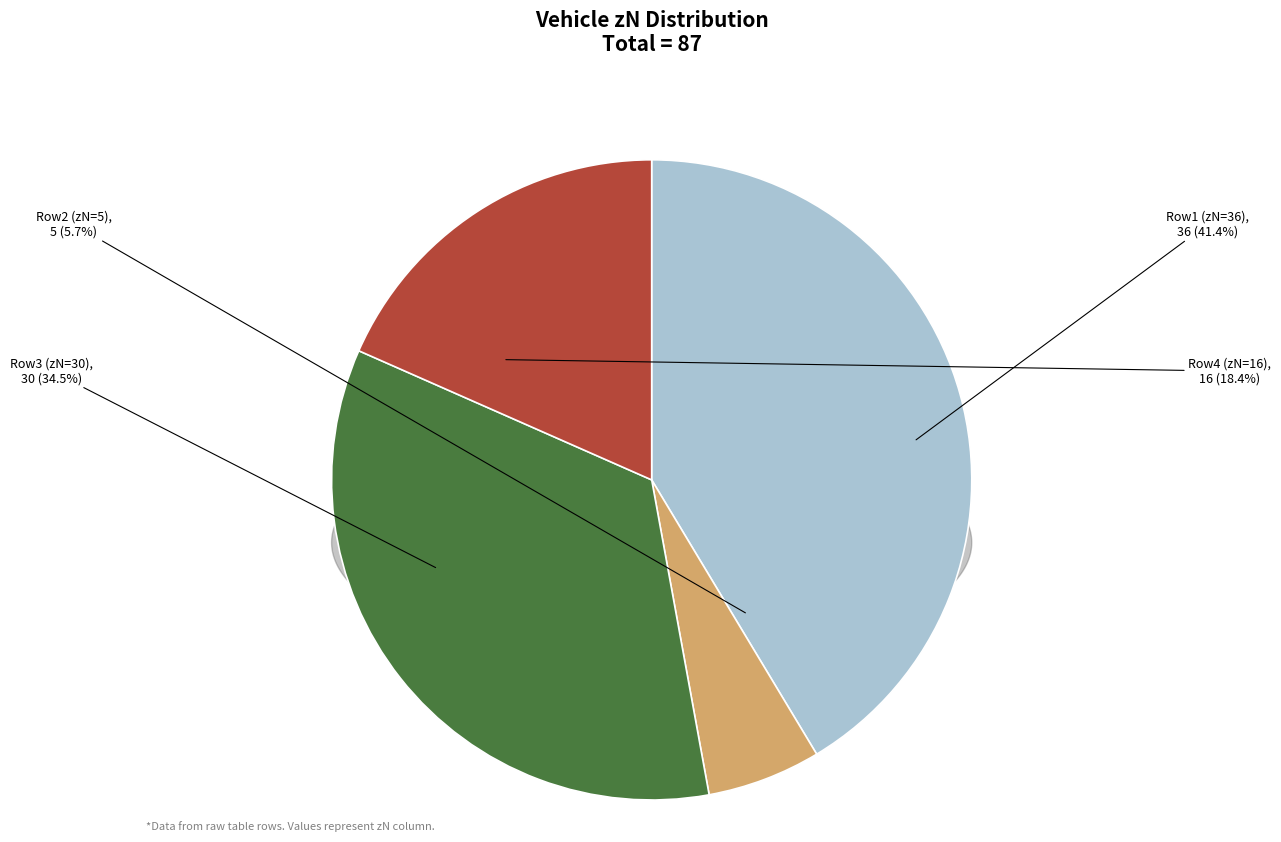

Count the number of slices in the pie.

4